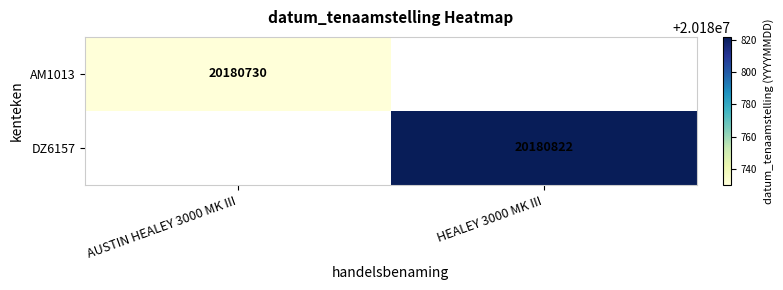

The value of AM1013 at AUSTIN HEALEY 3000 MK III is 10939410. True or false?

False